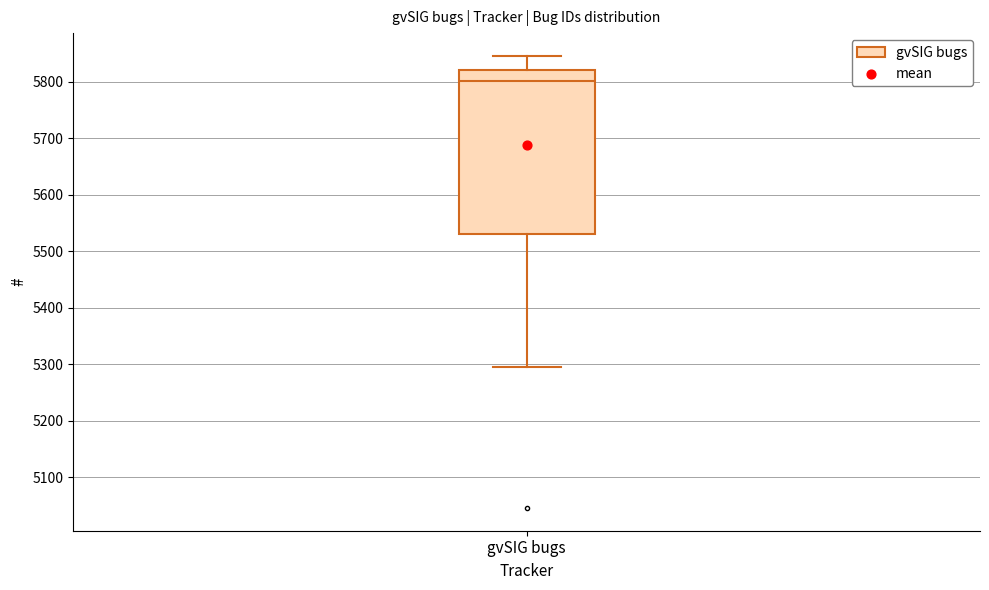

Transcribe this box plot: give where the median line is, the range the box spans, and where the two whiskers end, as read against the y-axis. The values are not printed on the chart, so give them approximately, as read against the axis.

median 5800, box 5530 to 5820, whiskers 5290 to 5850